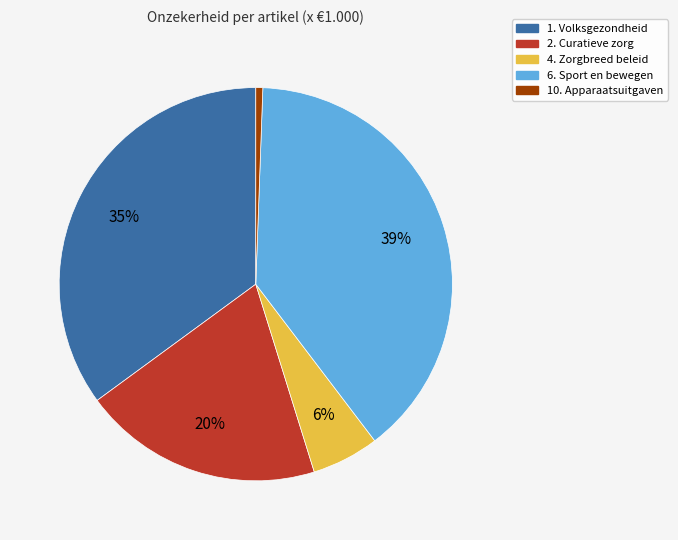

Is it true that 10. Apparaatsuitgaven is 14% of the pie?

False